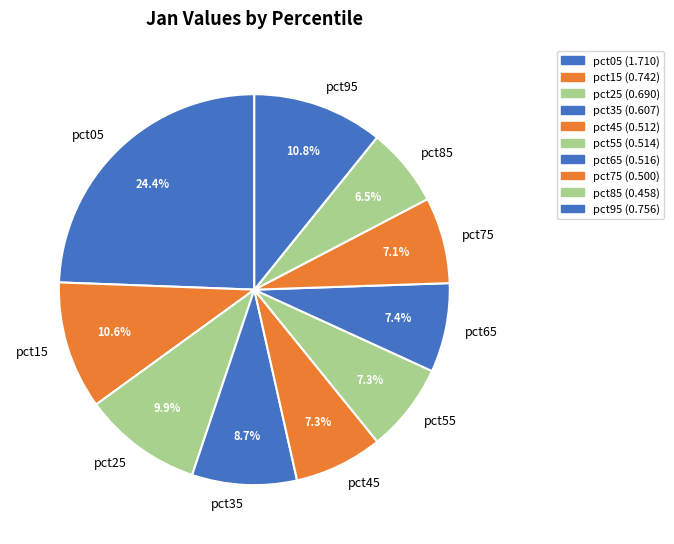

Between pct75 and pct25, which is larger?

pct25